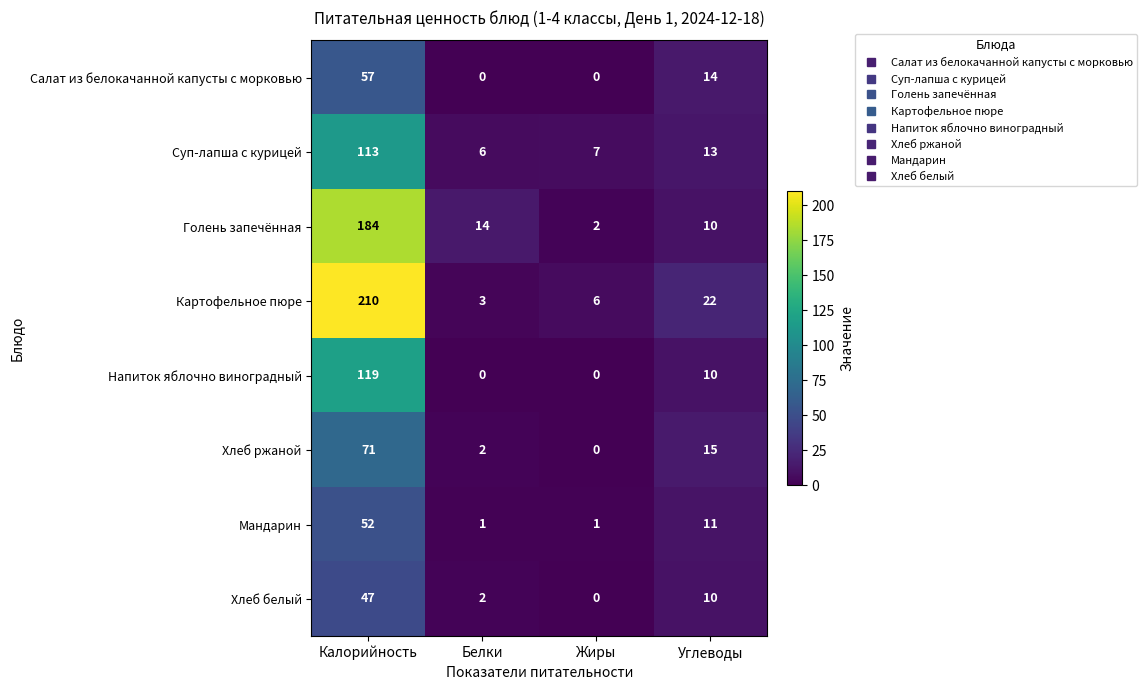

Is it true that Хлеб ржаной equals 15 at Углеводы?

True